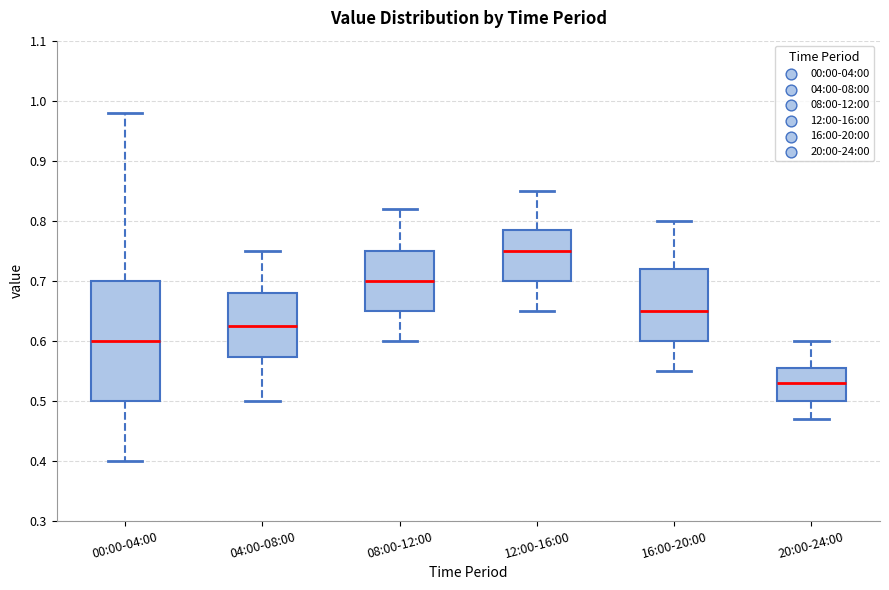

Which box has the highest median line?

12:00-16:00